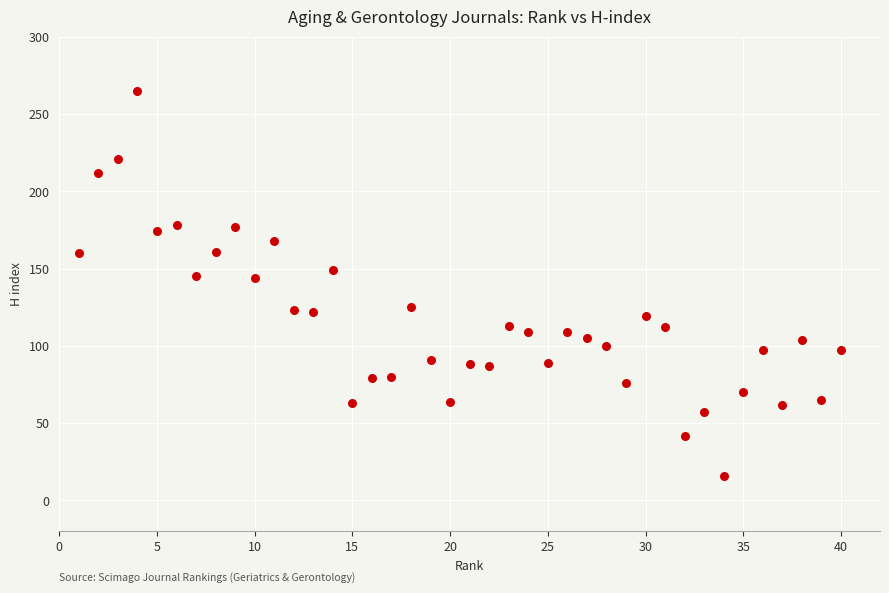

What is the range of Y values (max minus min)?

249